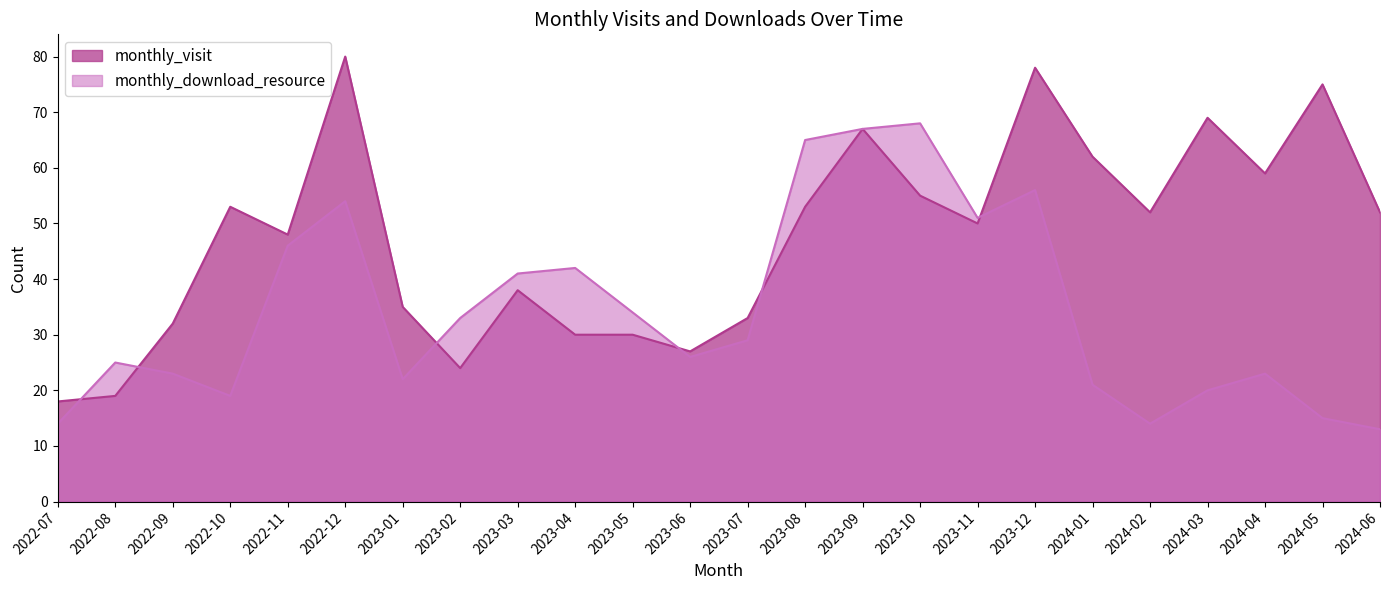

What is the value of the monthly_visit point at the 2nd from the left?

19